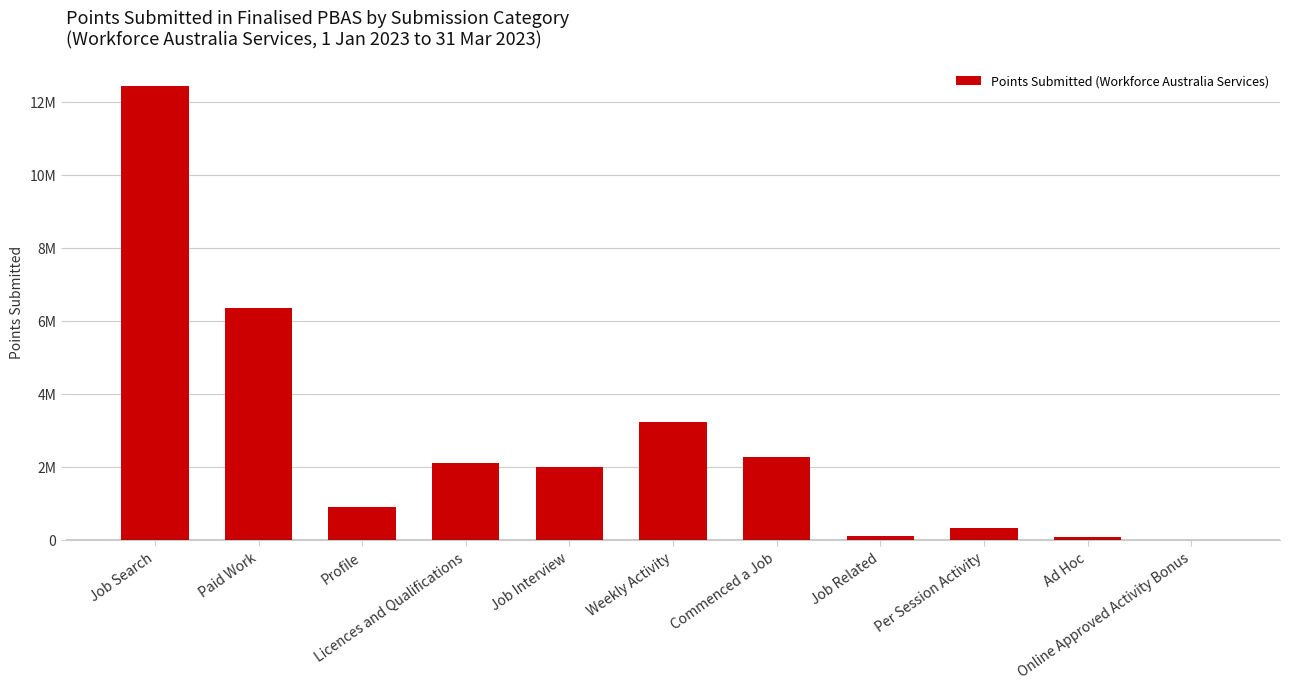

What is the label of the 3rd bar from the right?

Per Session Activity